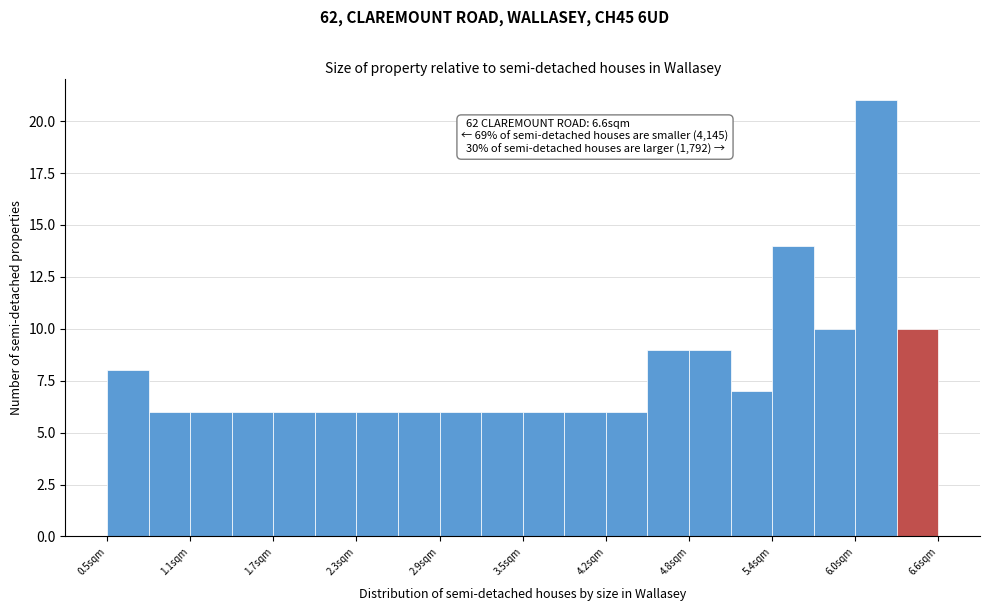

Around what value on the x-axis is the tallest bar? Give the approximate position of its centre, as read against the axis.

6.1